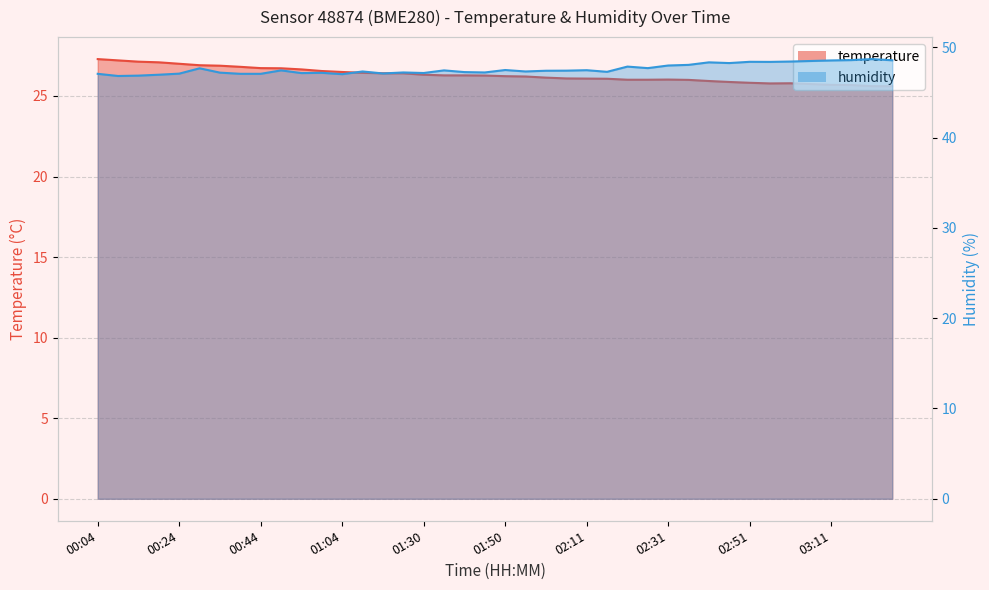

What is the sum of the humidity values at 02:16 and 03:06?

95.8